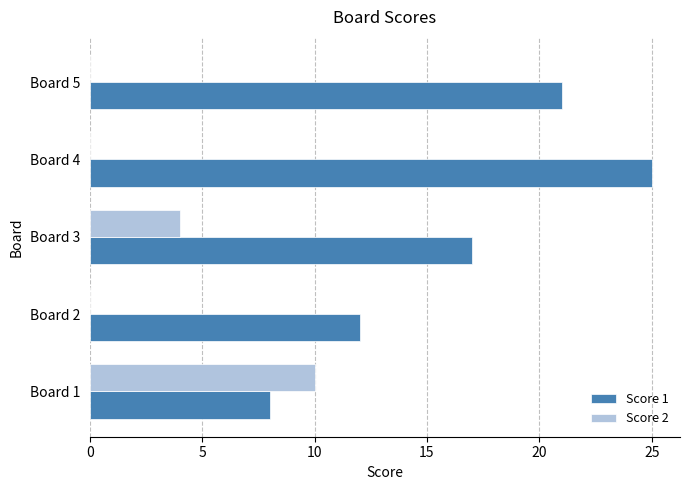

True or false: Score 1 has a value of 25 at Board 4.

True